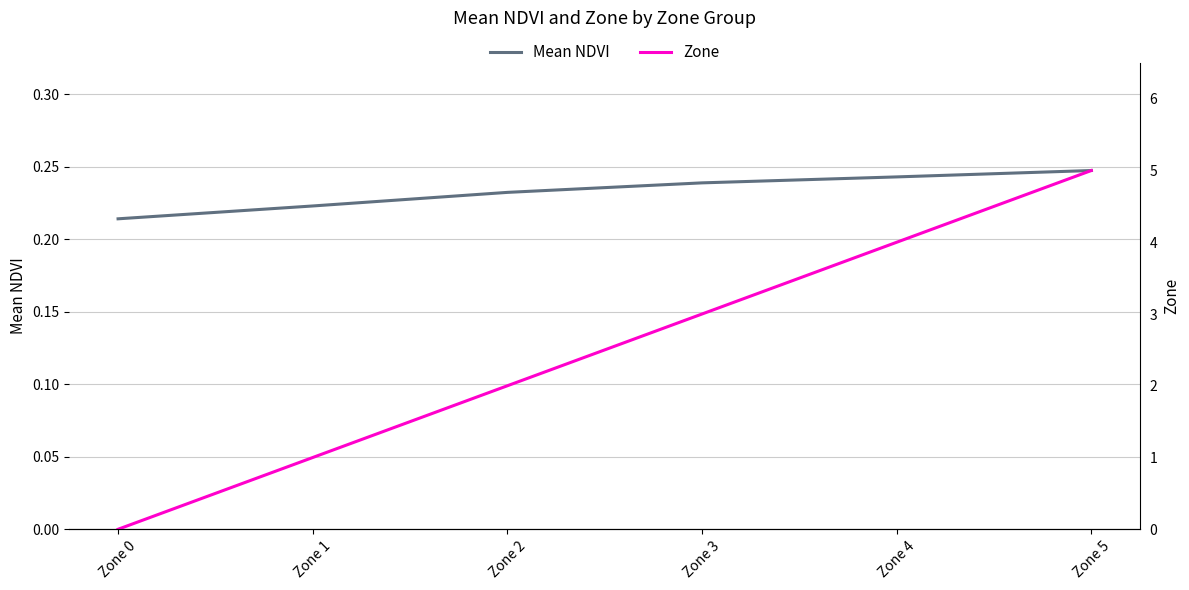

What is the spread (max minus min) of values at Zone 0?

0.2